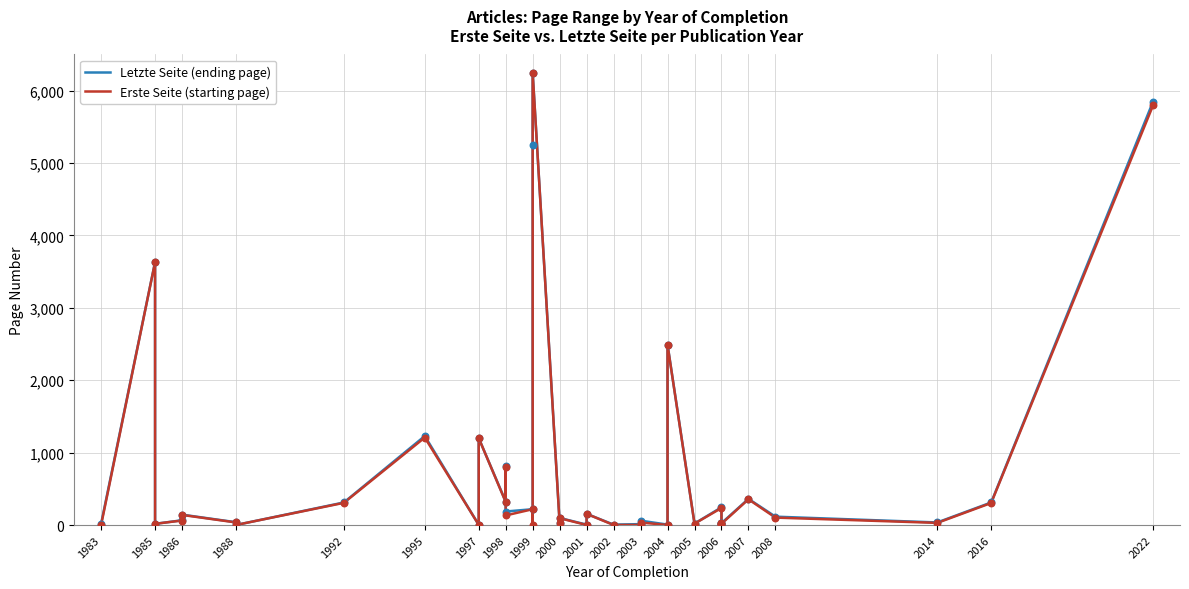

What are all the series names shown in the legend?

Letzte Seite (ending page), Erste Seite (starting page)